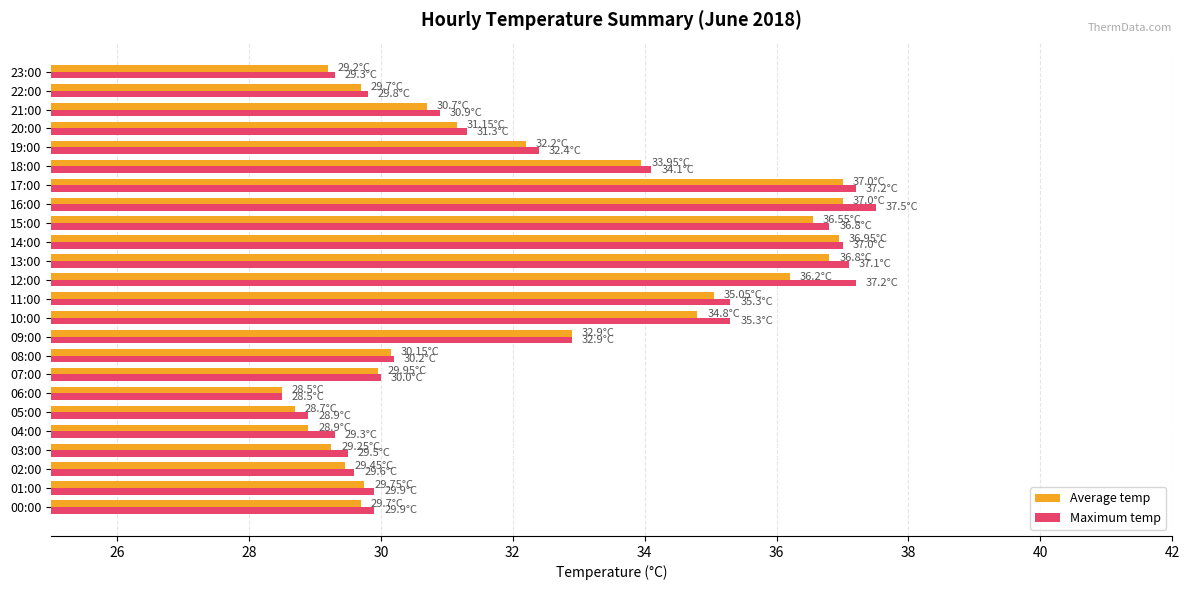

What is the difference between the second highest and minimum values in the Maximum temp series?

8.7